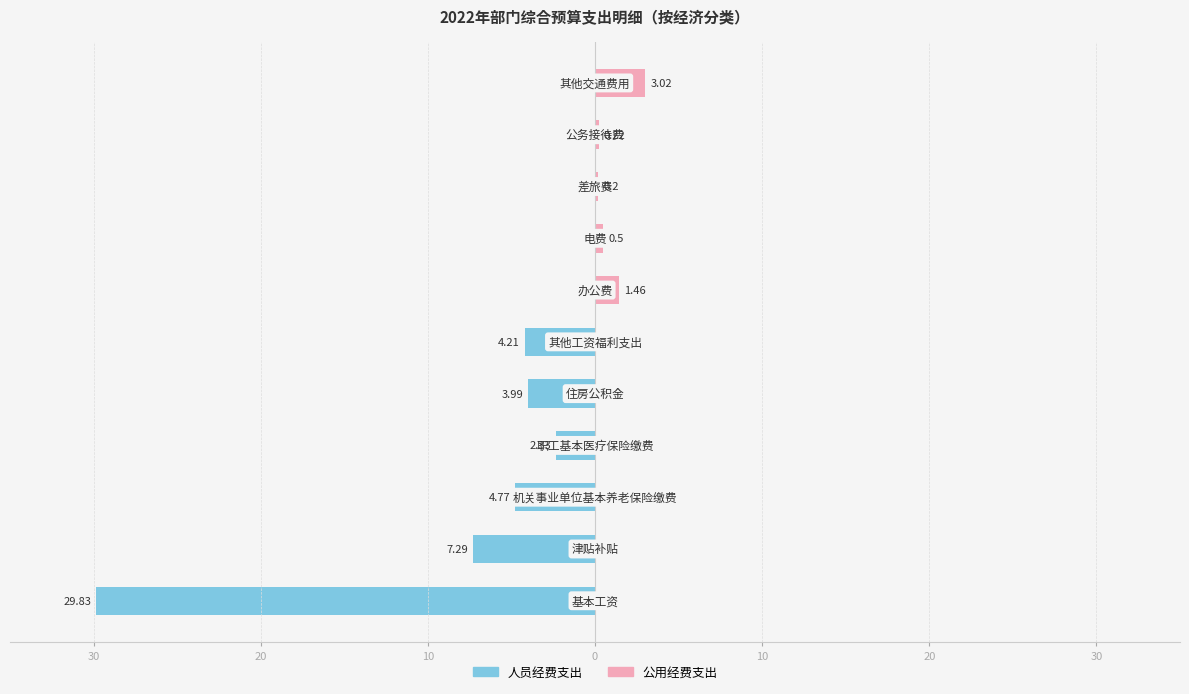

How many data points in 人员经费支出 are less than -2?

6